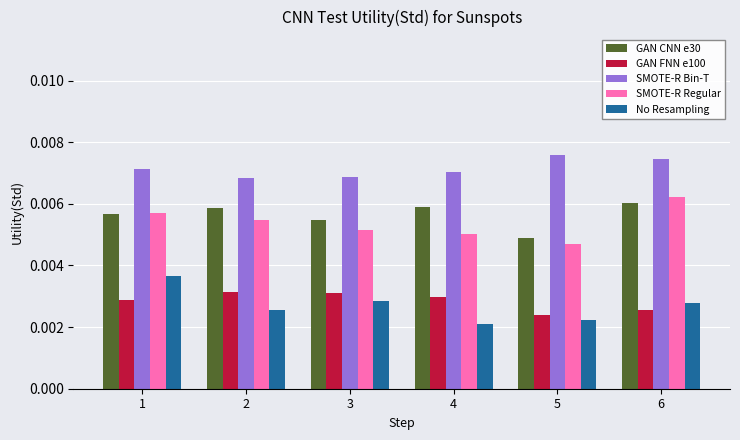

How many GAN FNN e100 values are between 0 and 1?

6